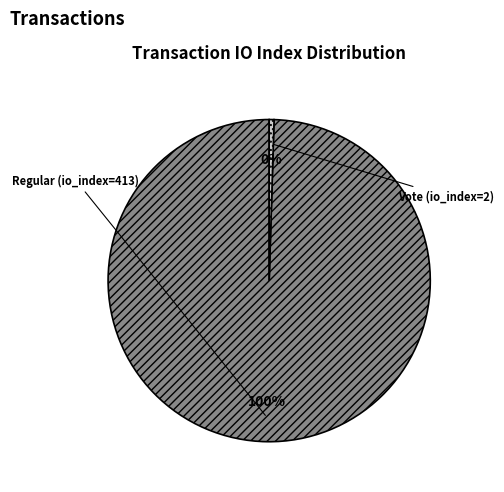

Does Vote (io_index=2) represent more than half of the total?

No